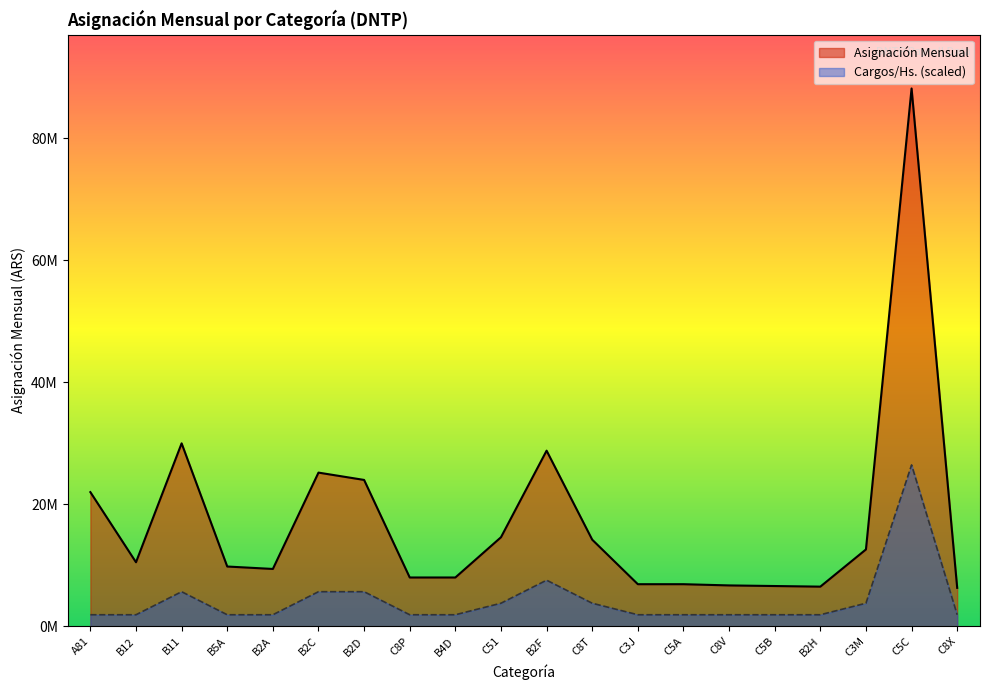

Between B2H and C3M, which series saw the biggest shift?

Asignación Mensual